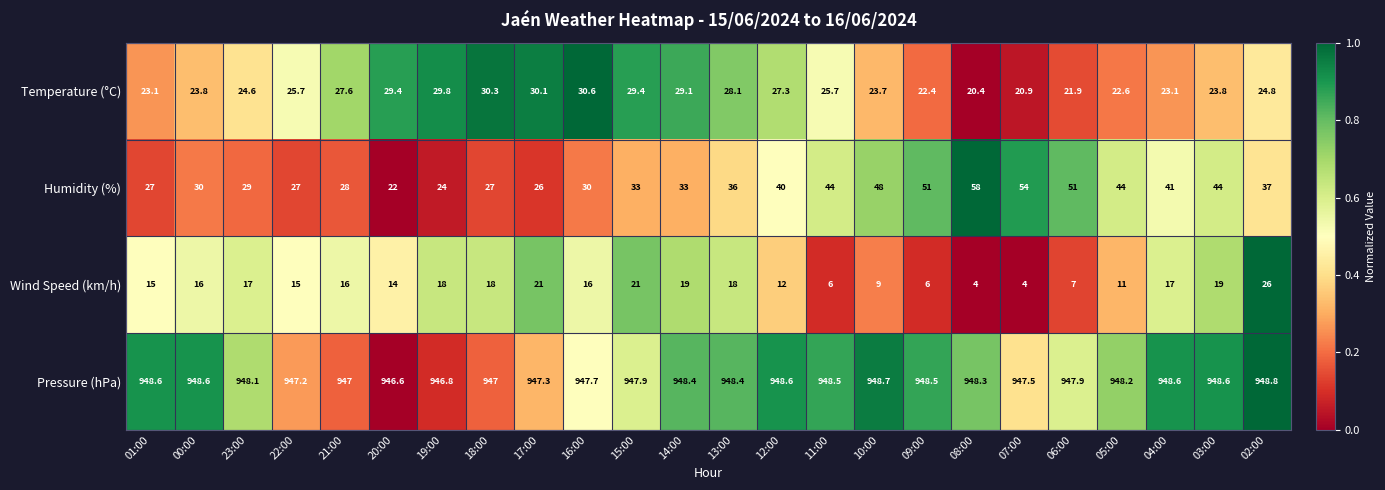

The Humidity (%) series shows 27.0 at 01:00. True or false?

True